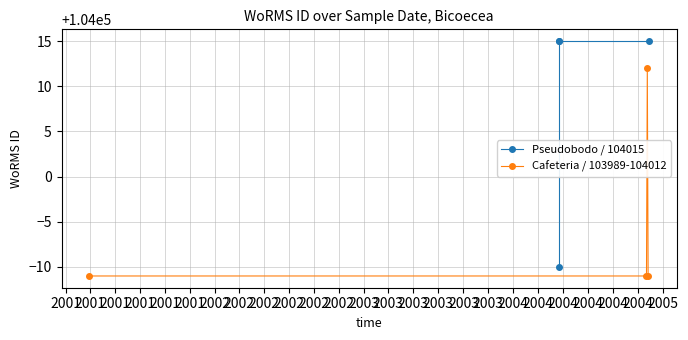

What is the difference between the maximum and minimum values in the Pseudobodo / 104015 series?

25